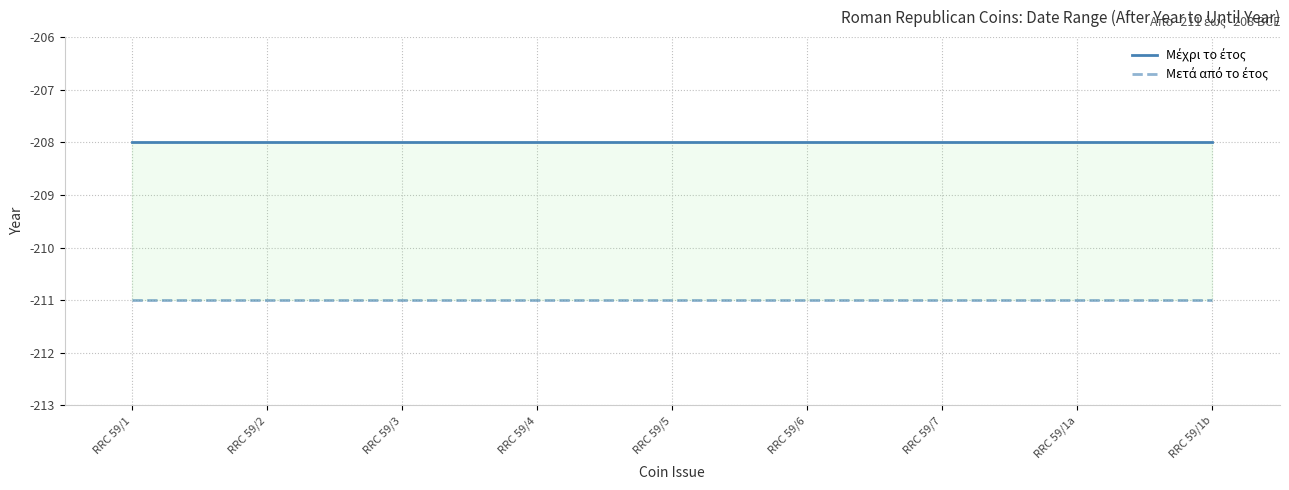

True or false: Μετά από το έτος and Μέχρι το έτος intersect in this chart.

False